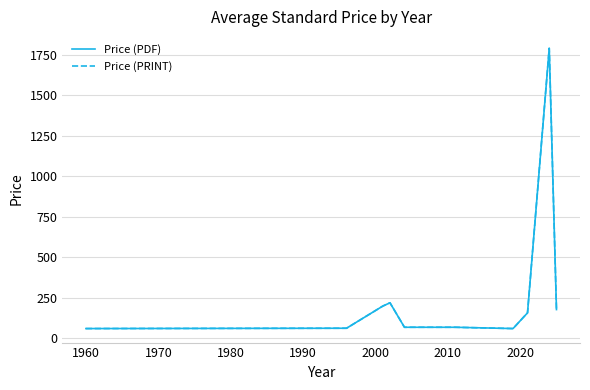

What is the minimum value shown in the chart?

61.0